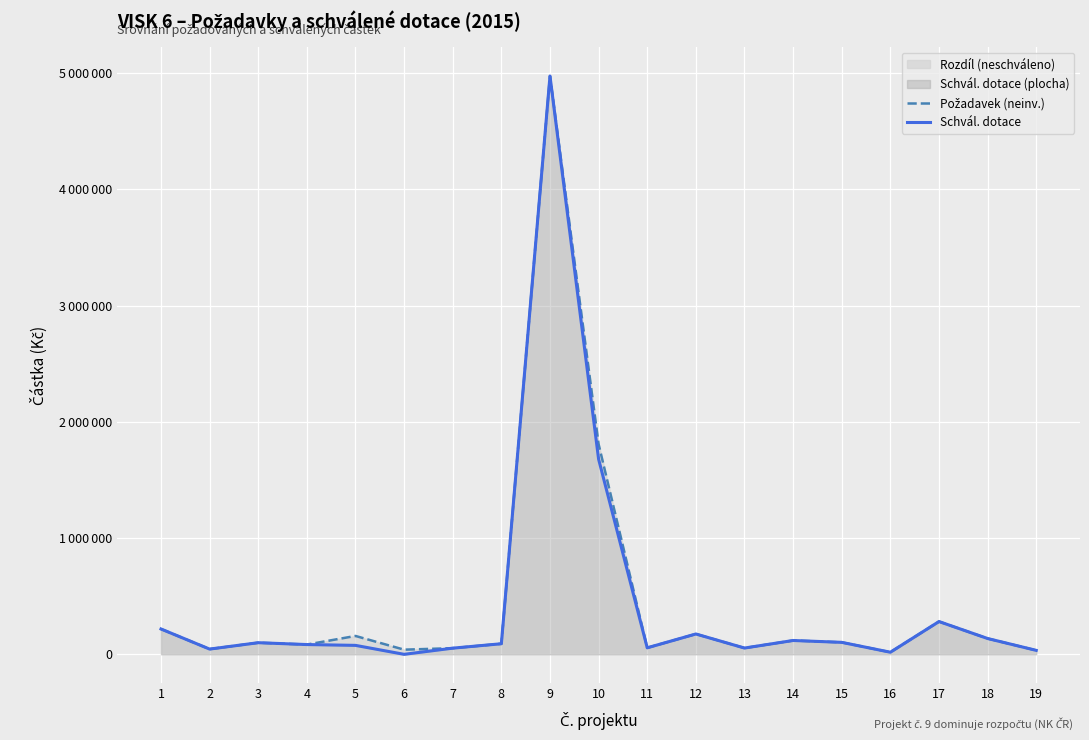

Reading left to right, transcribe all the data shown in this chart.

Požadavek (neinv.): 1=218000	2=45000	3=100000	4=84000	5=158000	6=40000	7=53000	8=91000	9=4976000	10=1808000	11=56000	12=175000	13=54000	14=119000	15=103000	16=18000	17=282000	18=136000	19=34000
Schvál. dotace: 1=218000	2=45000	3=100000	4=84000	5=77000	6=0	7=53000	8=91000	9=4976000	10=1679000	11=56000	12=175000	13=54000	14=119000	15=103000	16=18000	17=282000	18=136000	19=34000